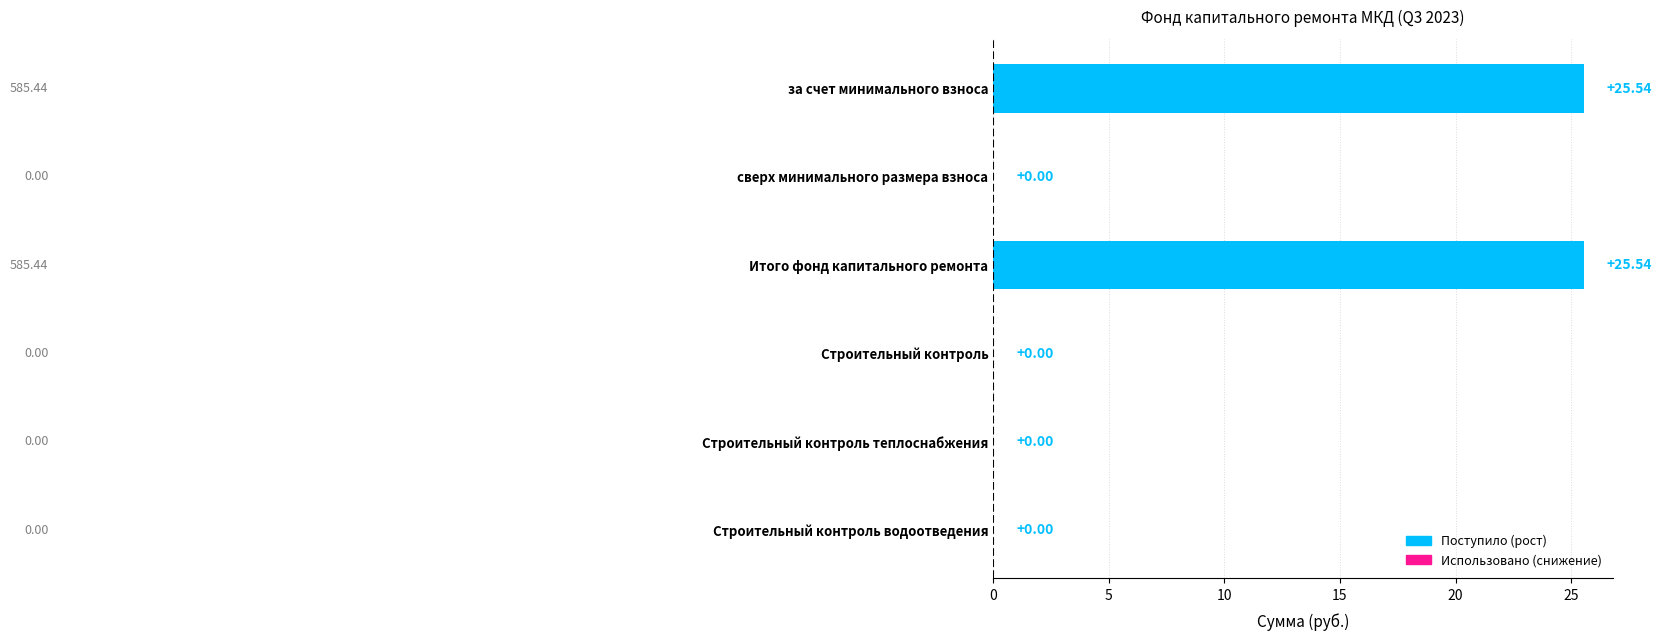

What is the sum of the values at Итого фонд капитального ремонта and Строительный контроль?

25.5